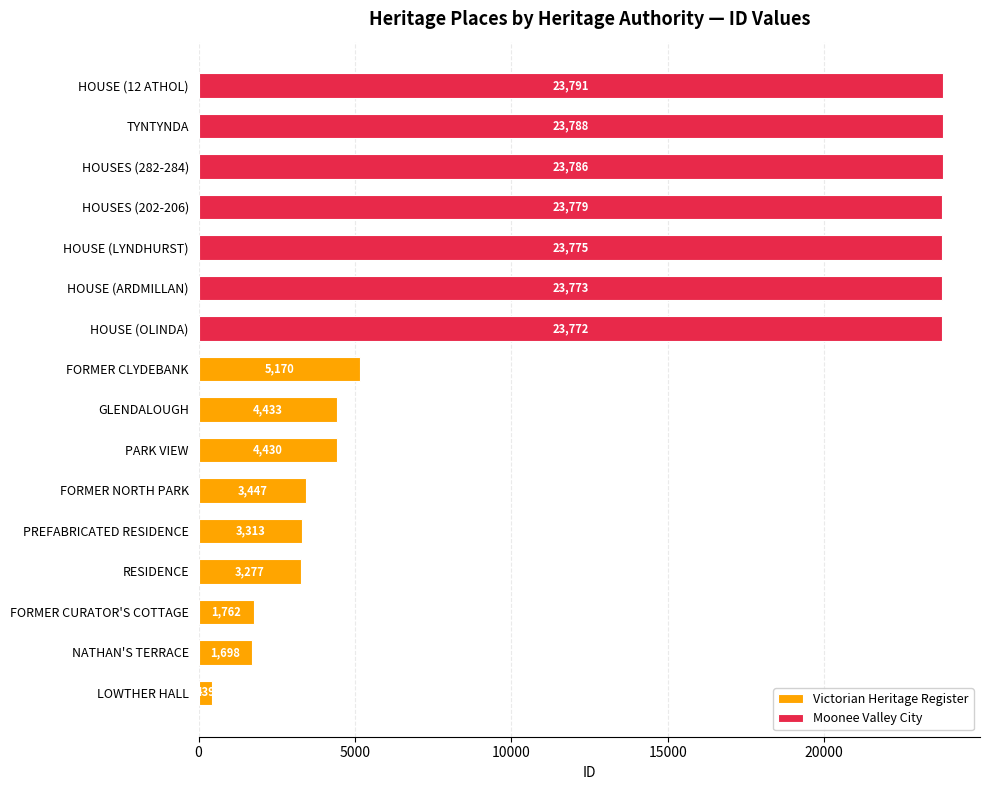

Which category has the highest value in the Victorian Heritage Register series?

FORMER CLYDEBANK